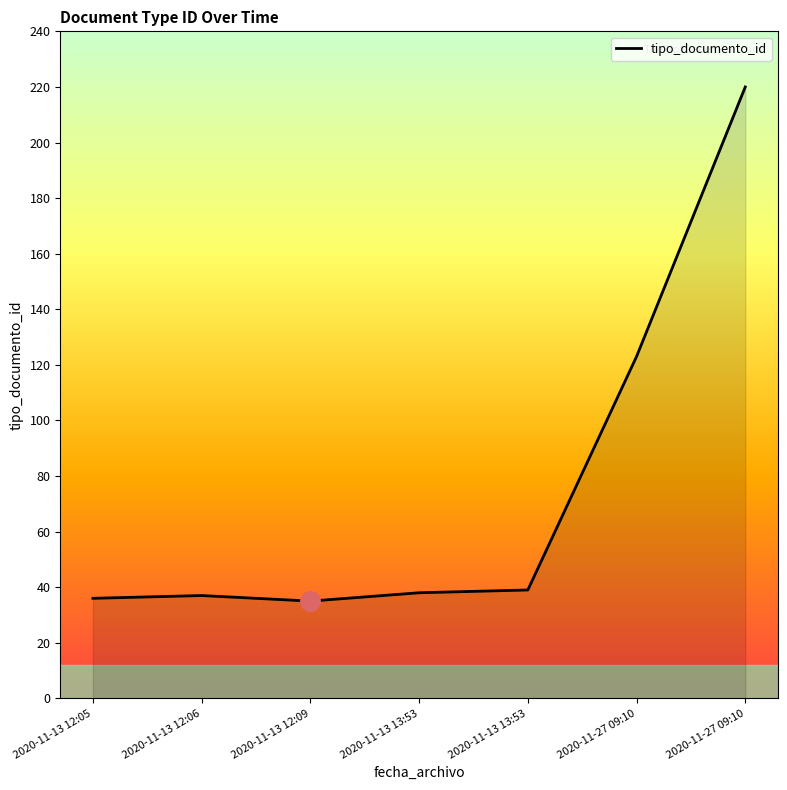

Which category has the highest value across all series?

2020-11-27 09:10